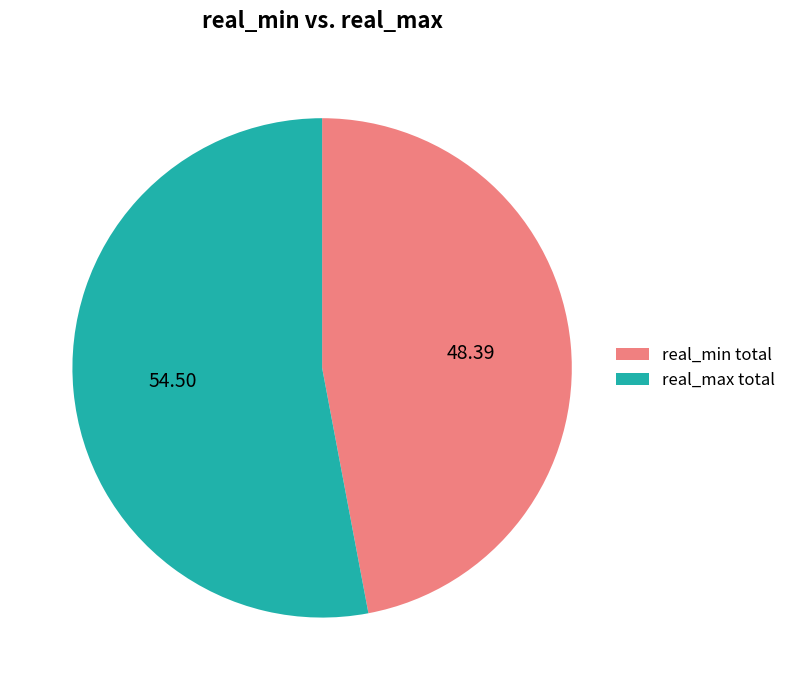

How many slices are in this pie chart?

2